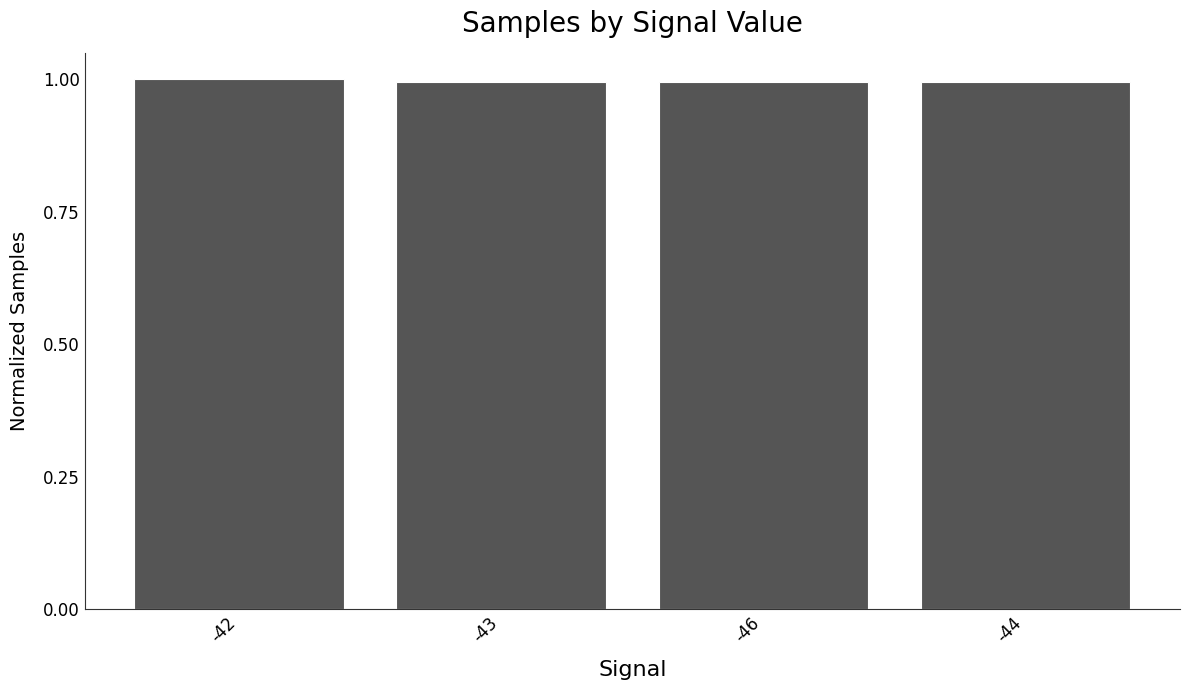

Count the number of categories in the chart.

4